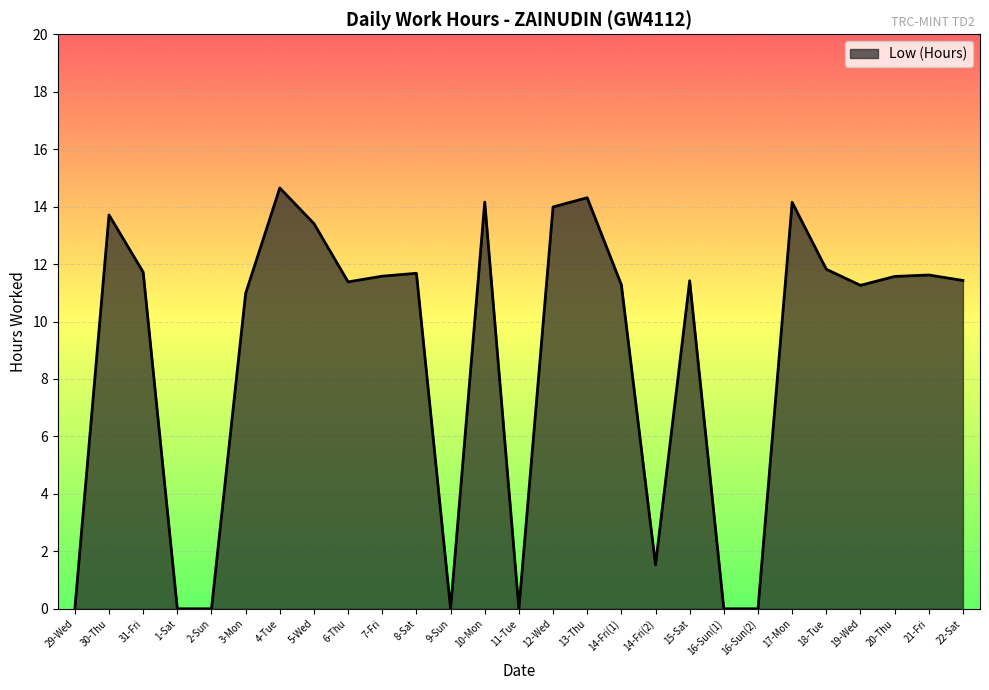

Where is the data nearest to the value 7?

3-Mon